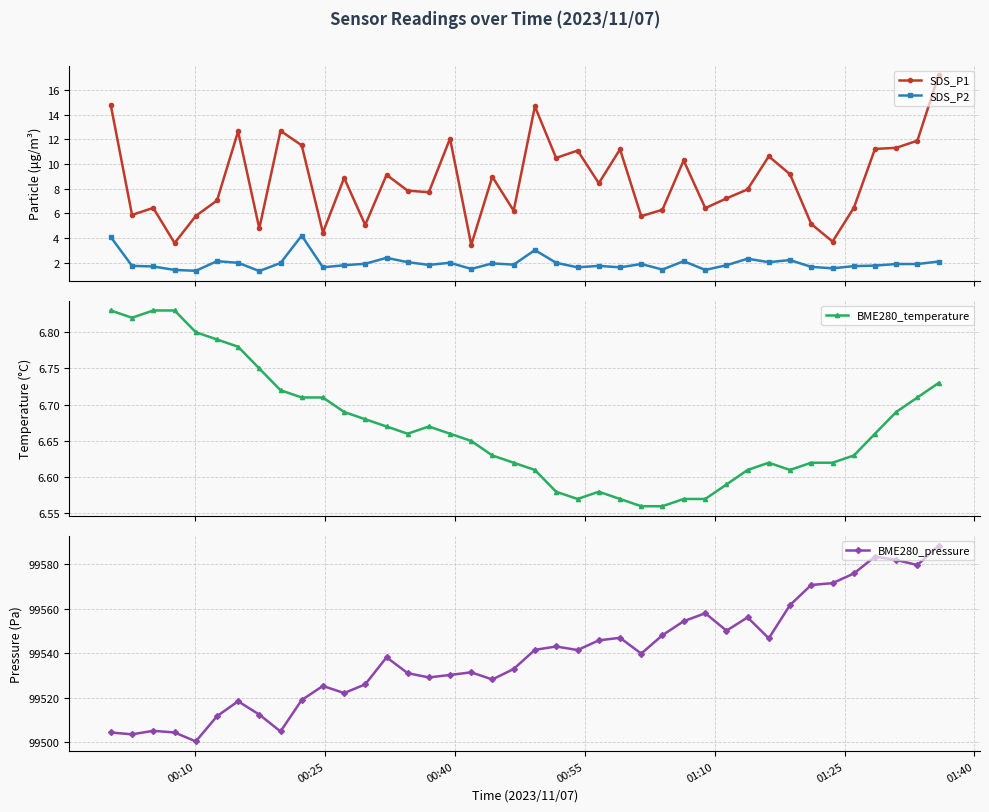

True or false: BME280_pressure has more than 1 points higher than both neighbors.

True